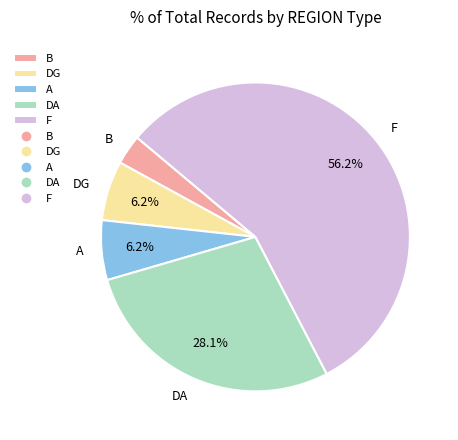

Which slice represents more than half of the pie?

F